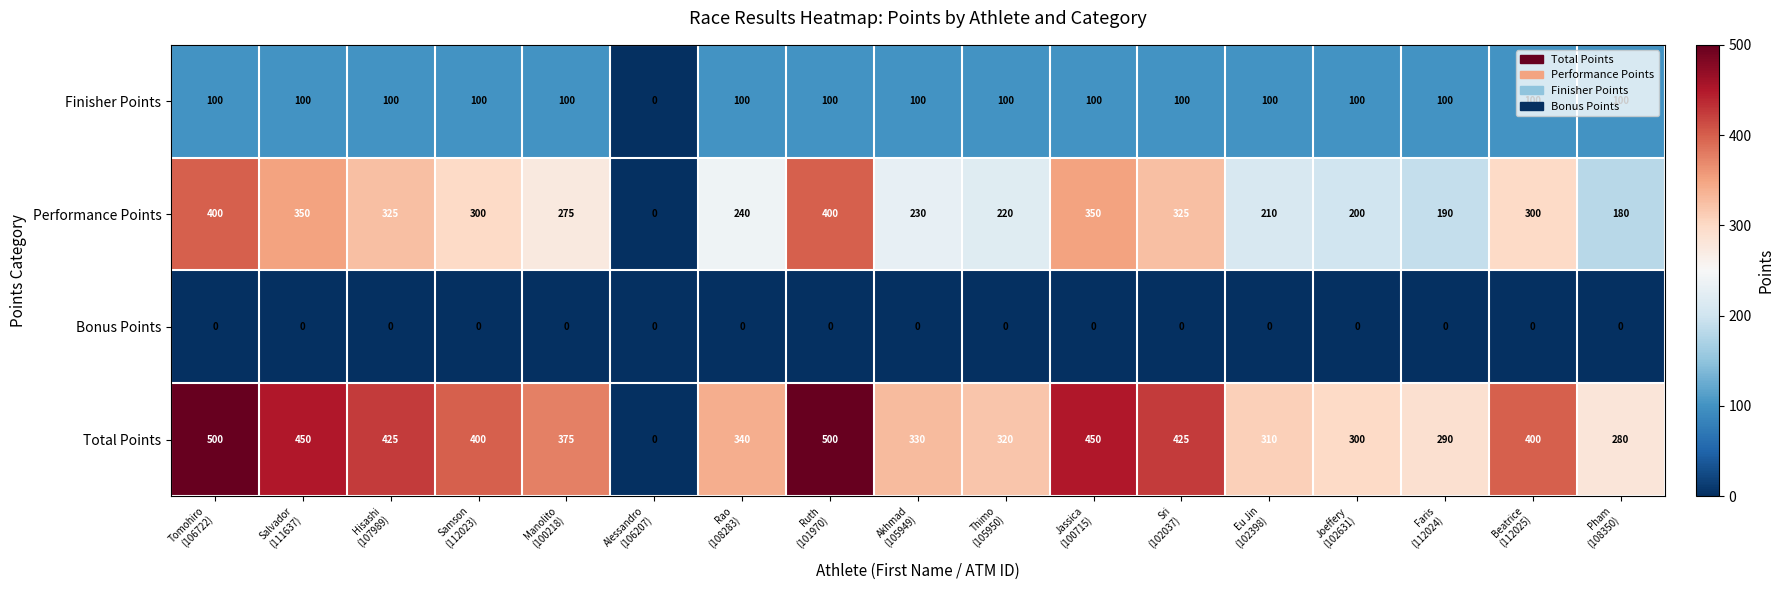

Count the number of data series in this chart.

4